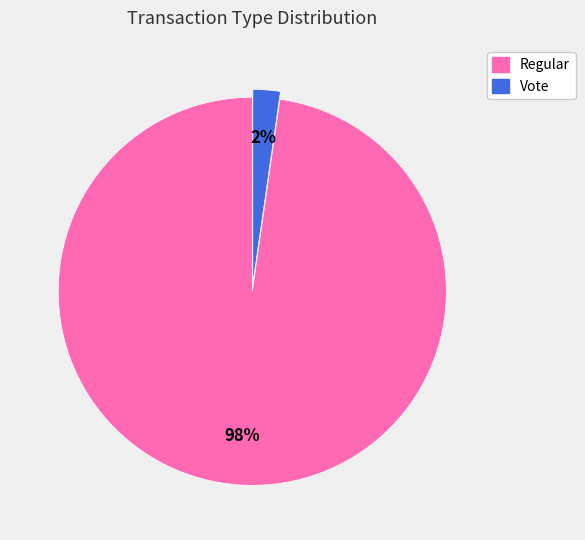

True or false: Regular accounts for 98% of the total.

True